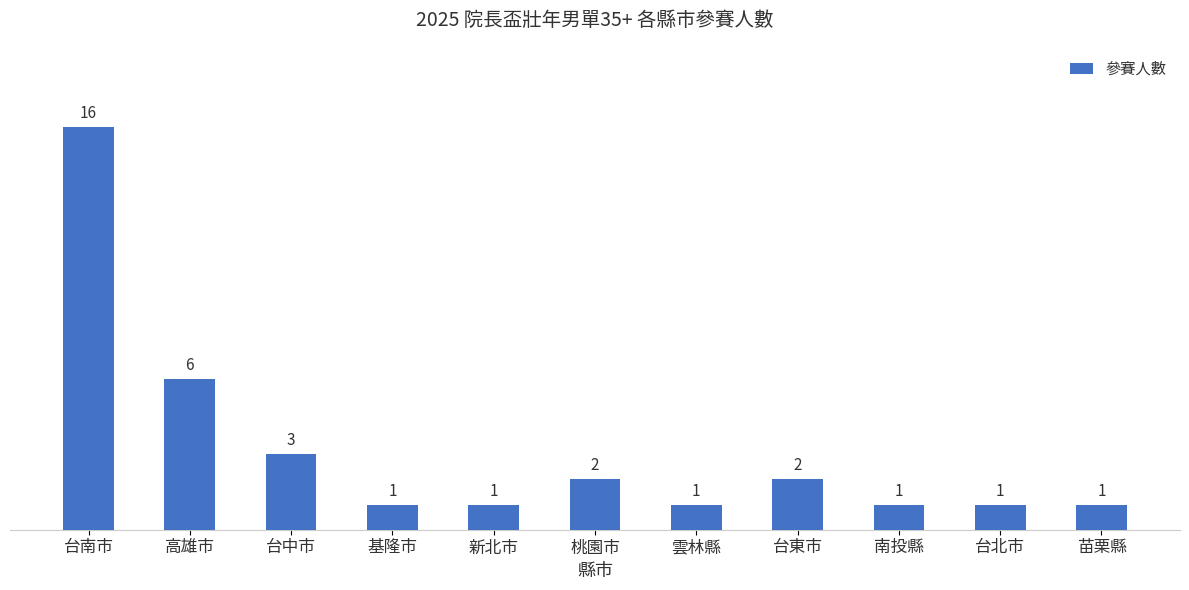

What is the value of the 11th bar from the left?

1